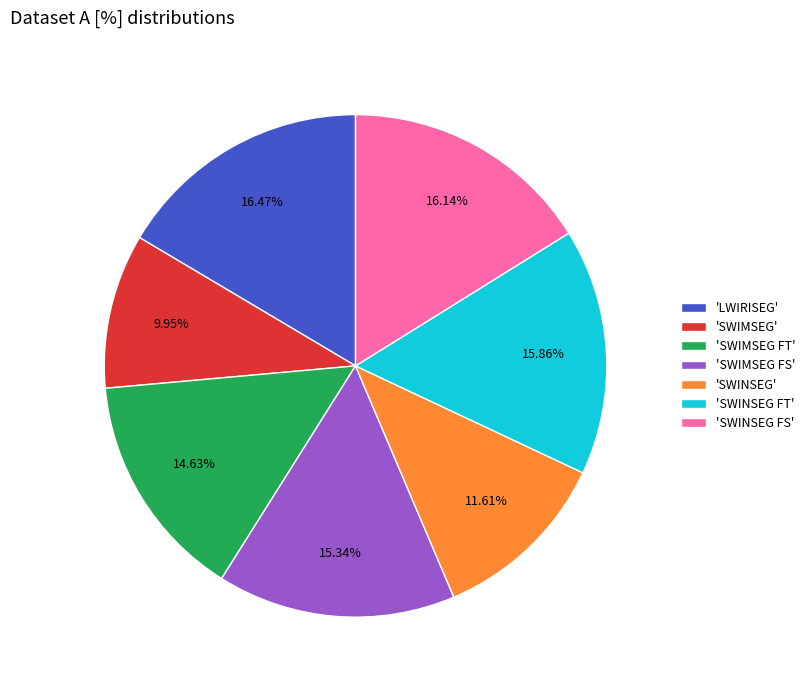

What is the smallest slice in the pie chart?

'SWIMSEG'